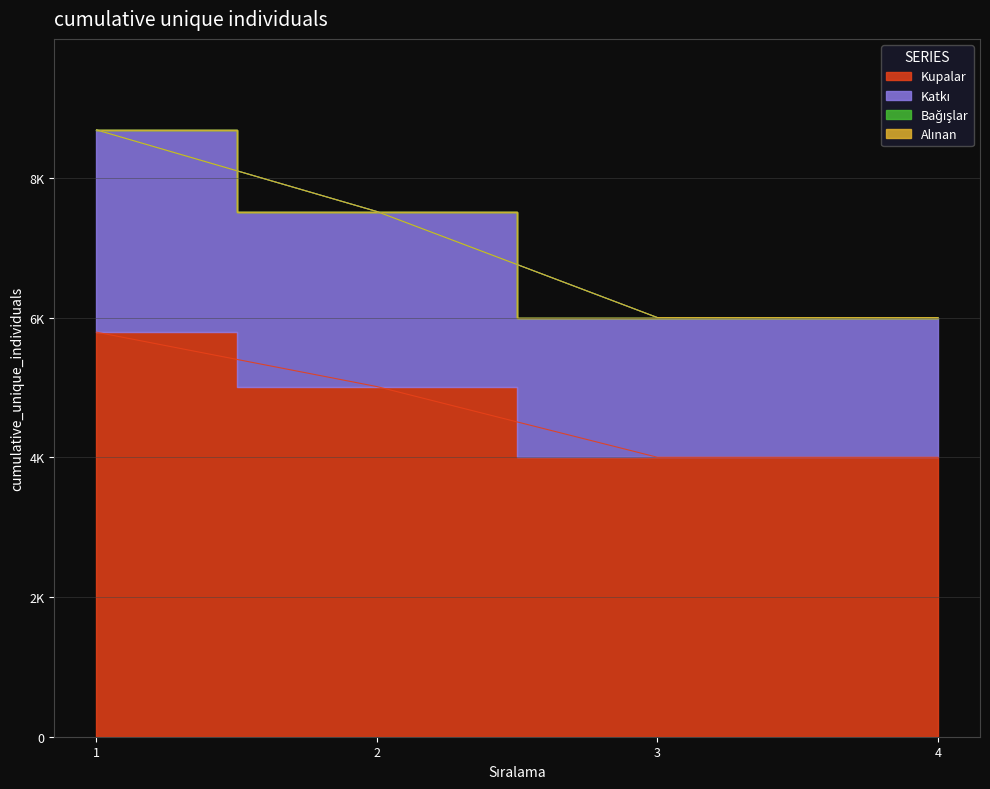

Which has a higher value, 3 or 2?

2